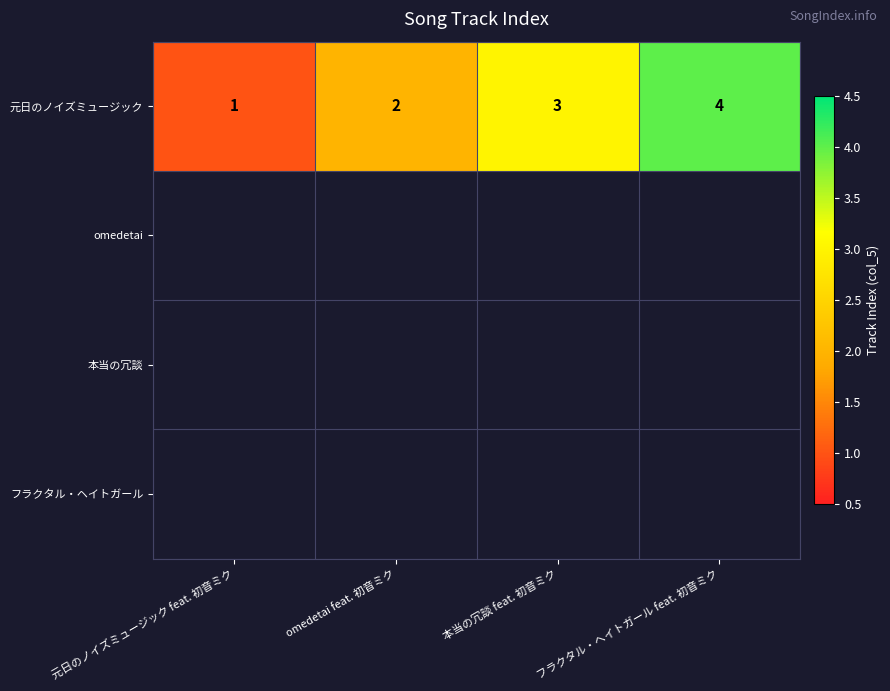

At how many categories does at least one series exceed 3?

1